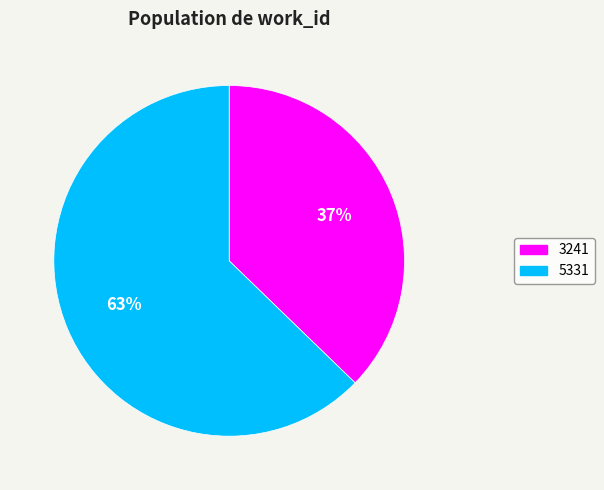

Which has a higher value, 3241 or 5331?

5331